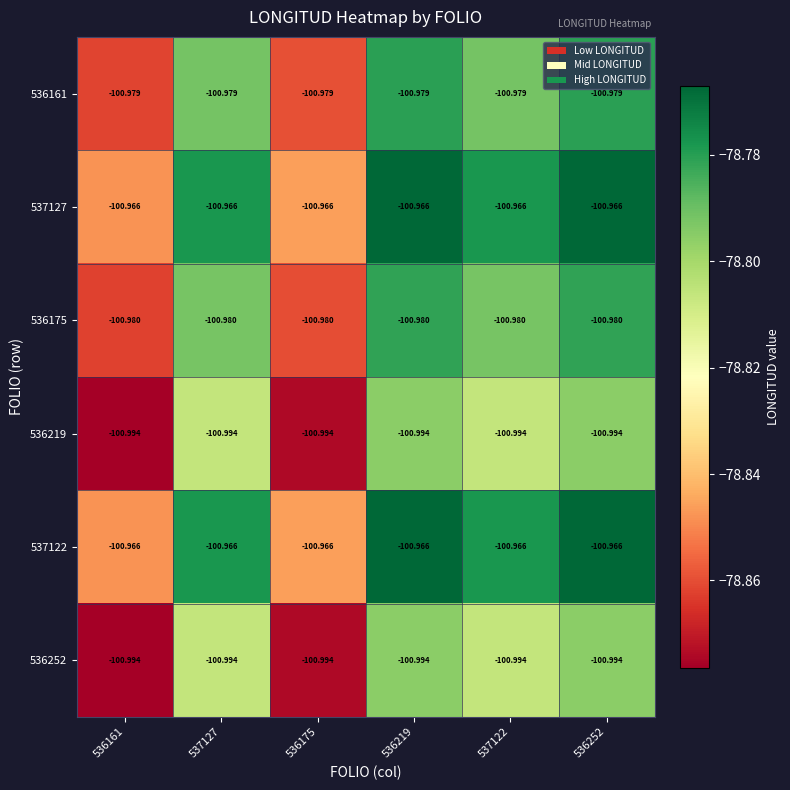

Is the value of 536161 at 536161 greater than the value of 536252 at 536219?

Yes